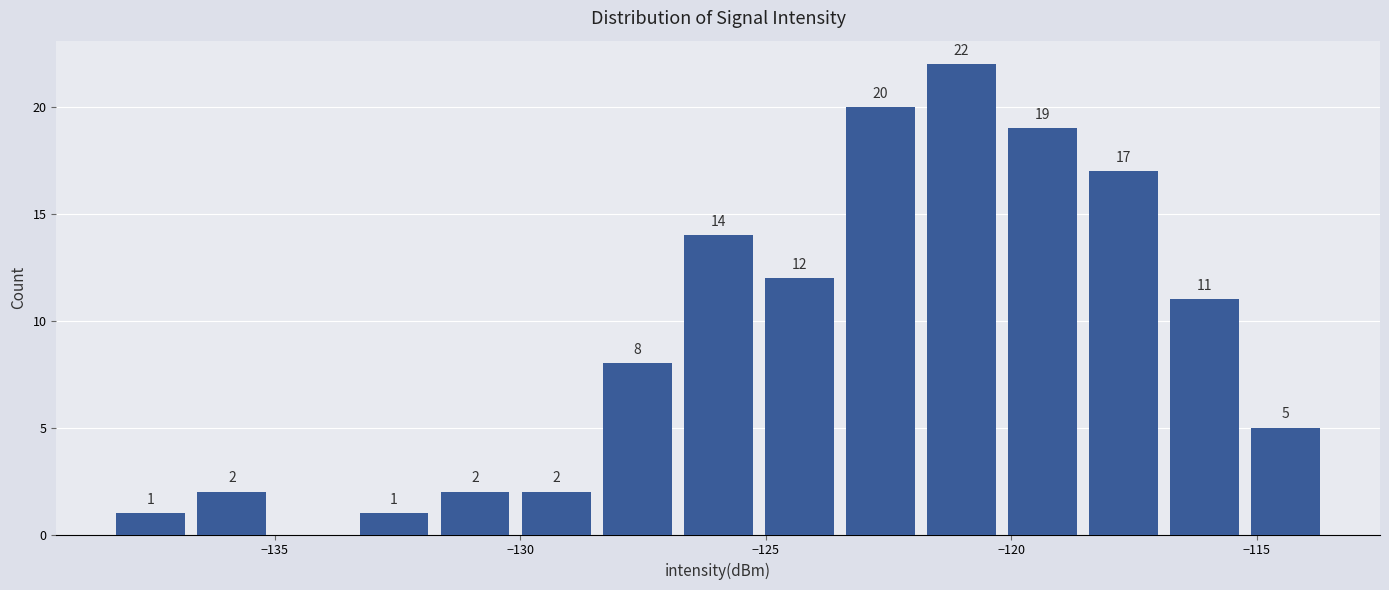

Read against the x-axis, roughly where is the centre of the tallest bar?

-121.0